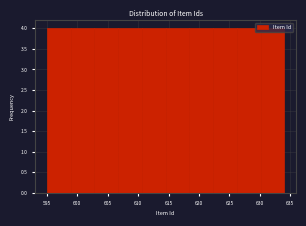

Reading left to right, list every bar in this chart as the range it spans on the x-axis followed by its height. Neither the bar edges nor the heights are printed on the chart, so give them approximately, as read against the axes.

595.0 to 598.9: 4
598.9 to 602.8: 4
602.8 to 606.7: 4
606.7 to 610.6: 4
610.6 to 614.5: 4
614.5 to 618.4: 4
618.4 to 622.3: 4
622.3 to 626.2: 4
626.2 to 630.1: 4
630.1 to 634.0: 4